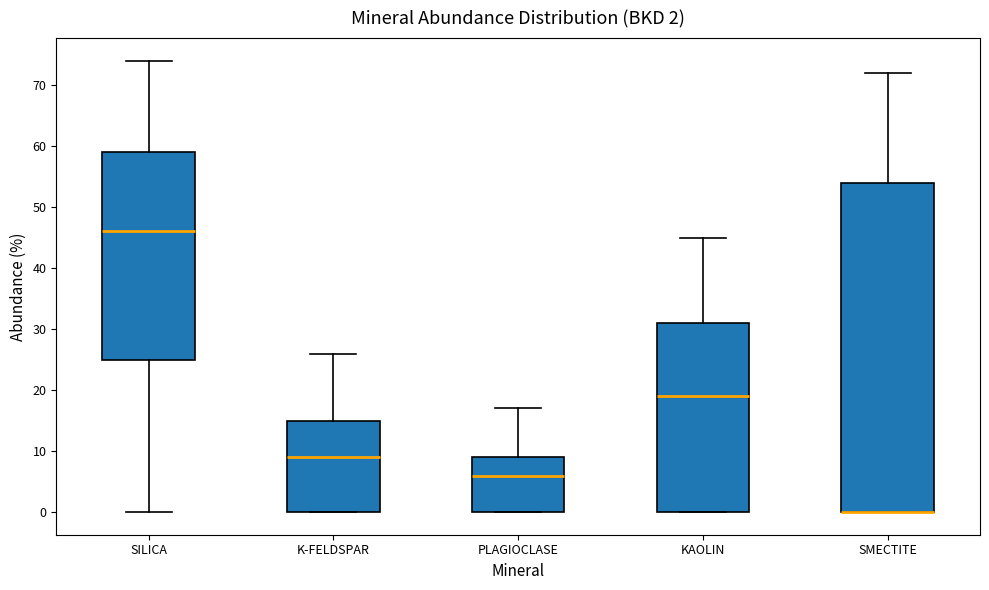

Which box is the tallest, from its lower edge to its upper edge?

SMECTITE